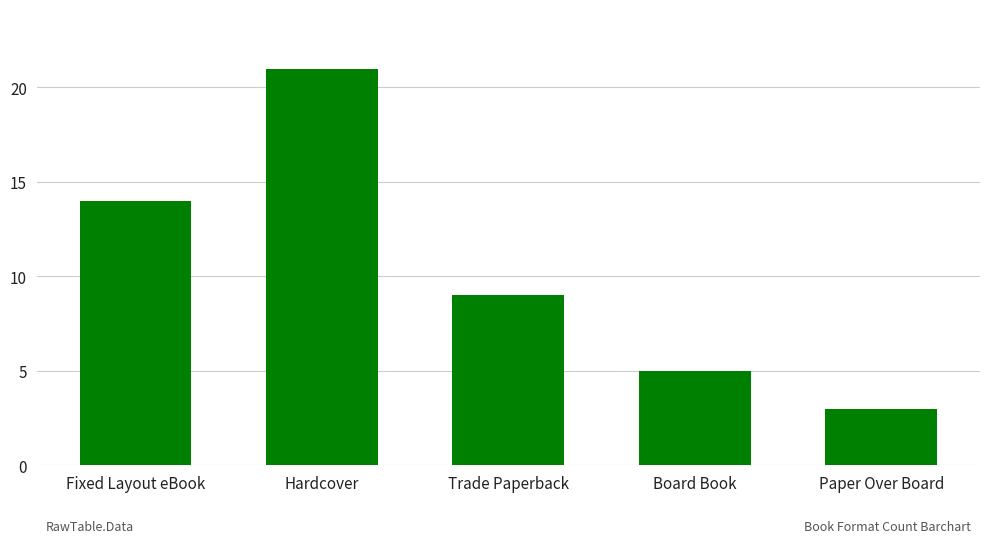

What position from the left is Trade Paperback?

3